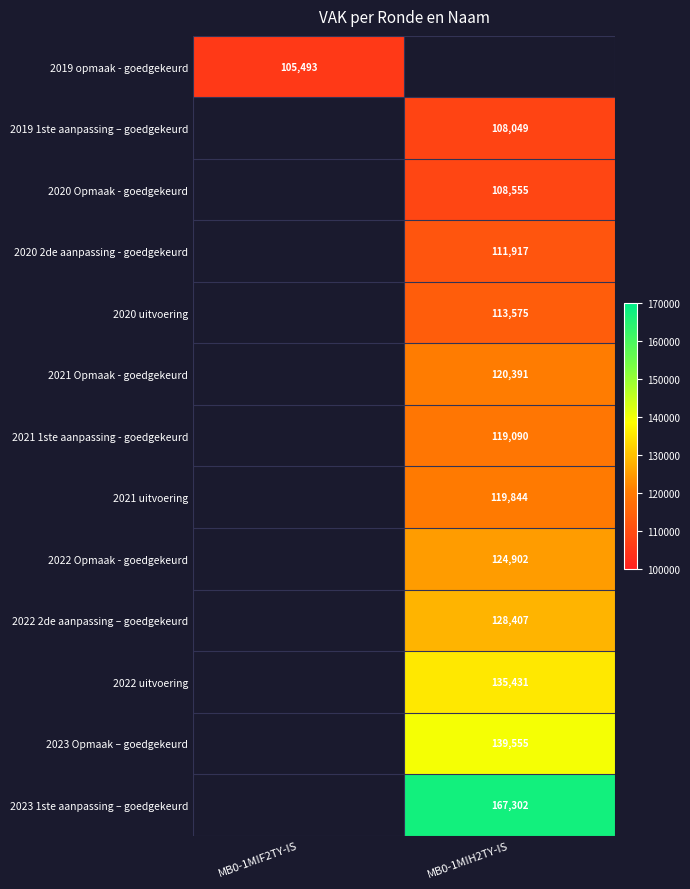

The 2019 1ste aanpassing – goedgekeurd series shows 108049 at MB0-1MIH2TY-IS. True or false?

True